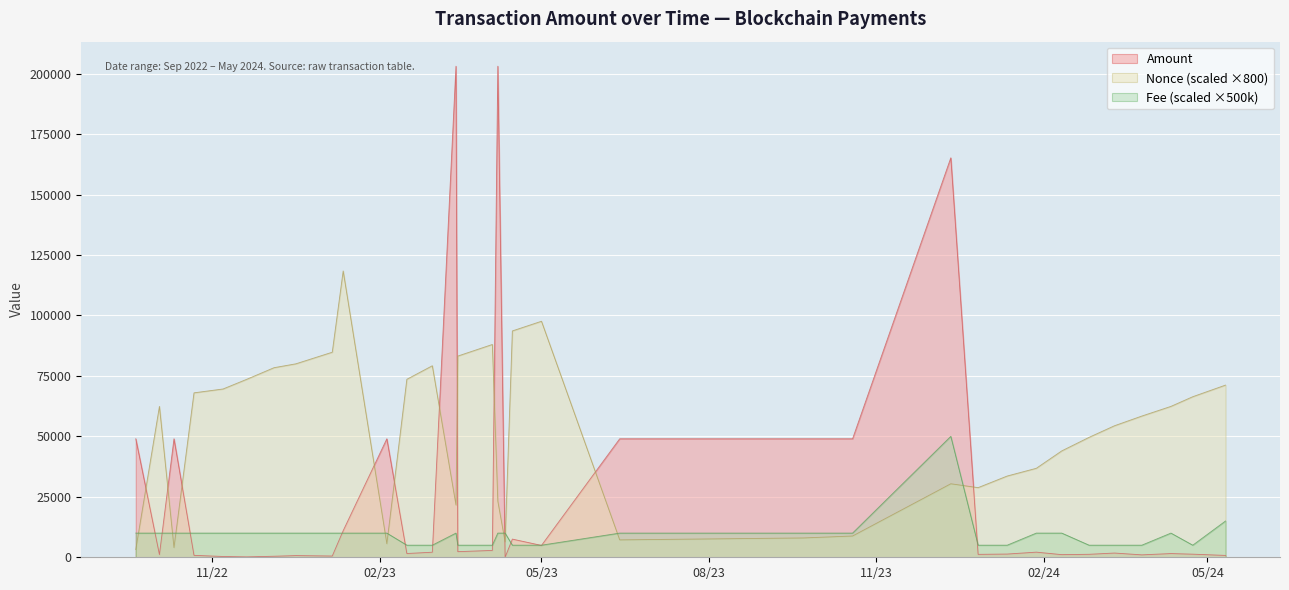

What is the total value across all series at 2023-02-16?

80156.1